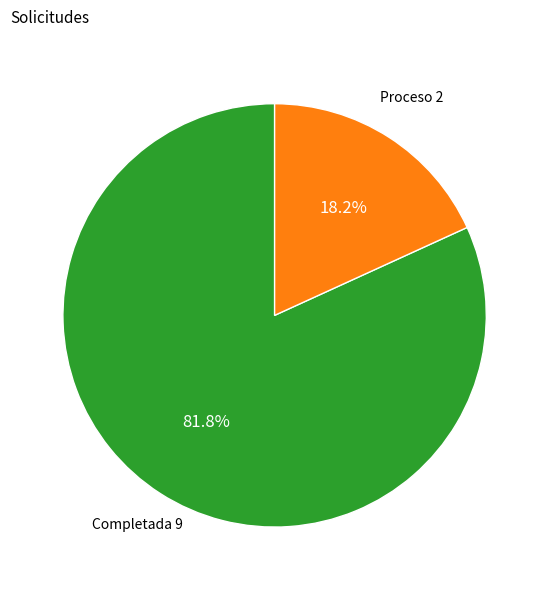

What percentage is the Completada slice, to the nearest percent?

82%